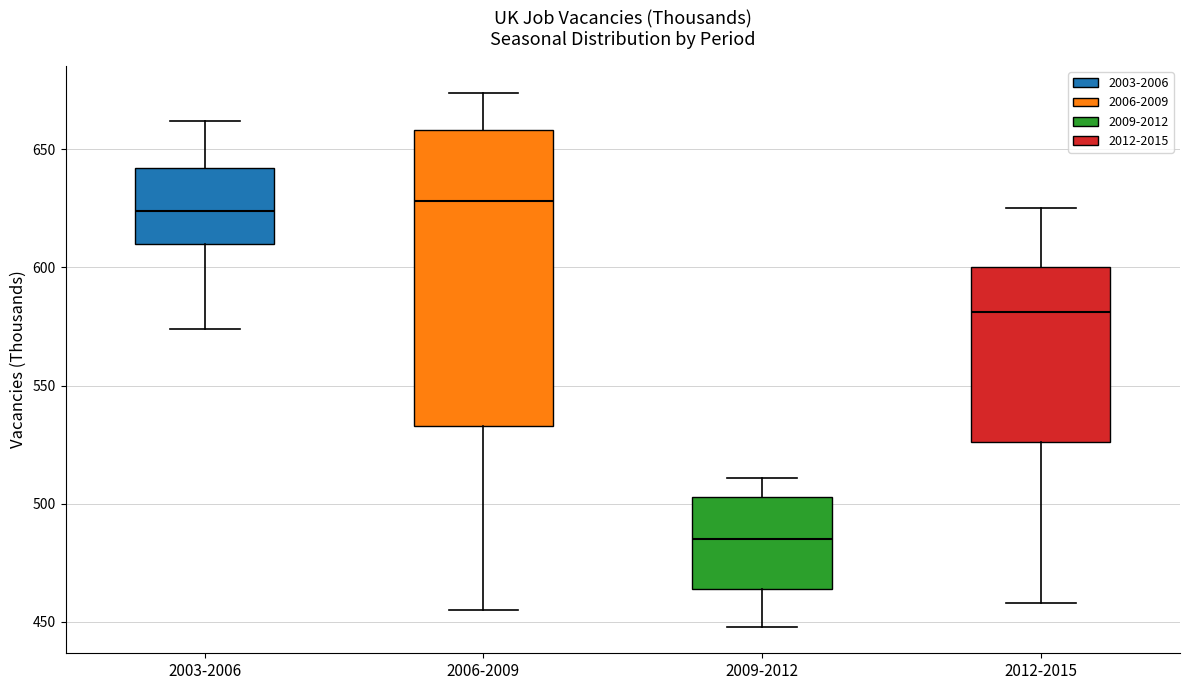

Where is the lower edge of the box for 2006-2009 on the y-axis? The values are not printed on the chart, so give them approximately, as read against the axis.

535